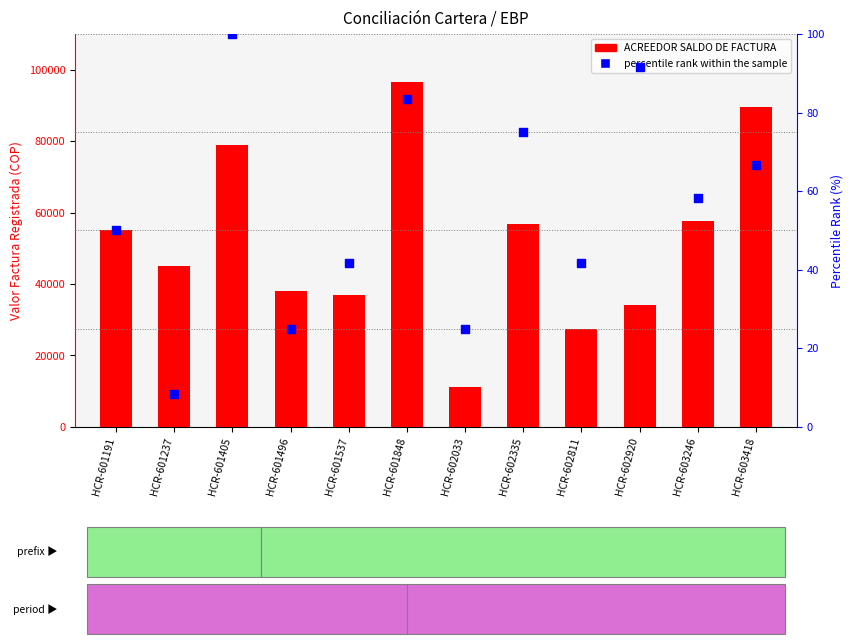

Is the value of percentile rank within the sample at HCR-603246 greater than the value of ACREEDOR SALDO DE FACTURA at HCR-603418?

No